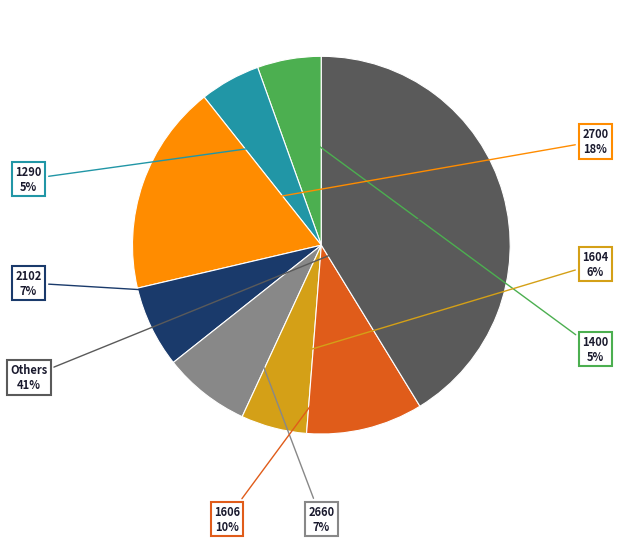

To the nearest percent, what percentage of the pie is 2660?

7%